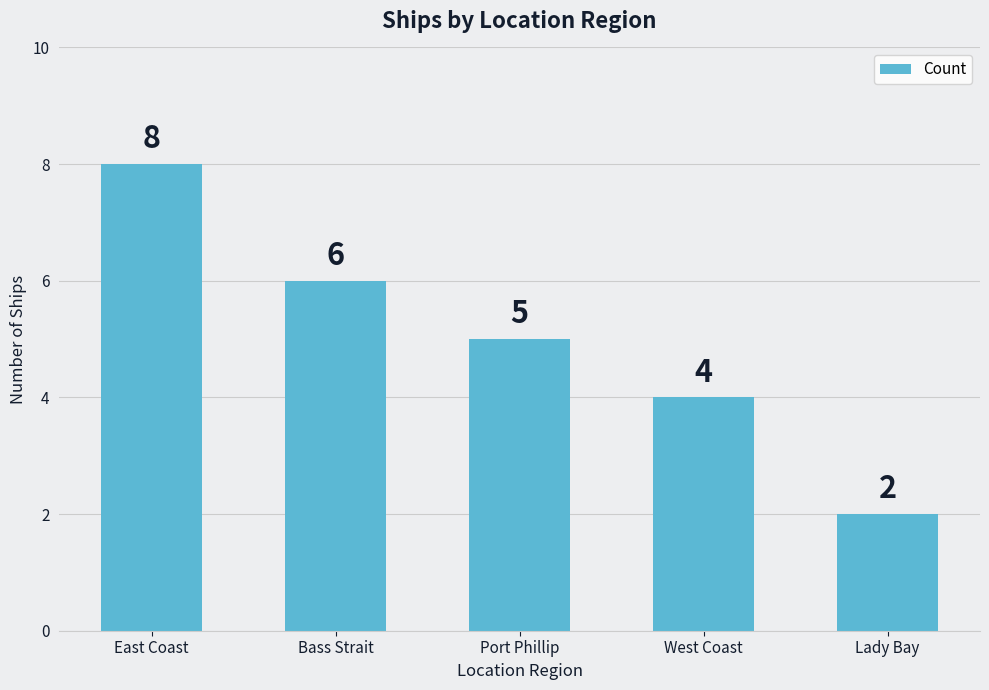

Which has a higher value, East Coast or Lady Bay?

East Coast